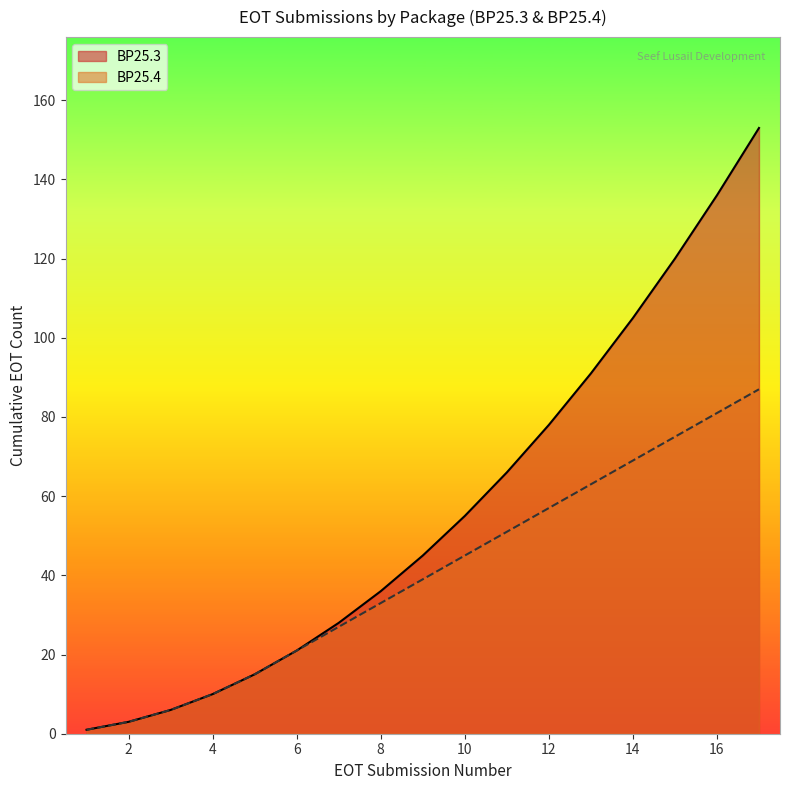

Rank the series by their maximum value, from highest to lowest.

BP25.3, BP25.4